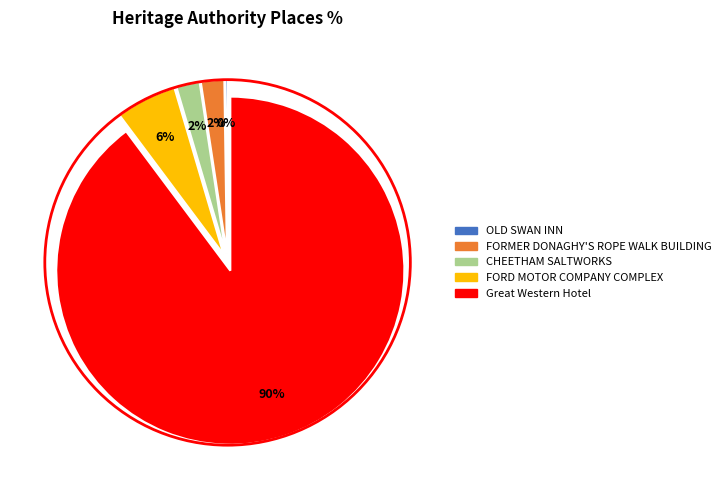

Which slice represents more than half of the pie?

Great Western Hotel